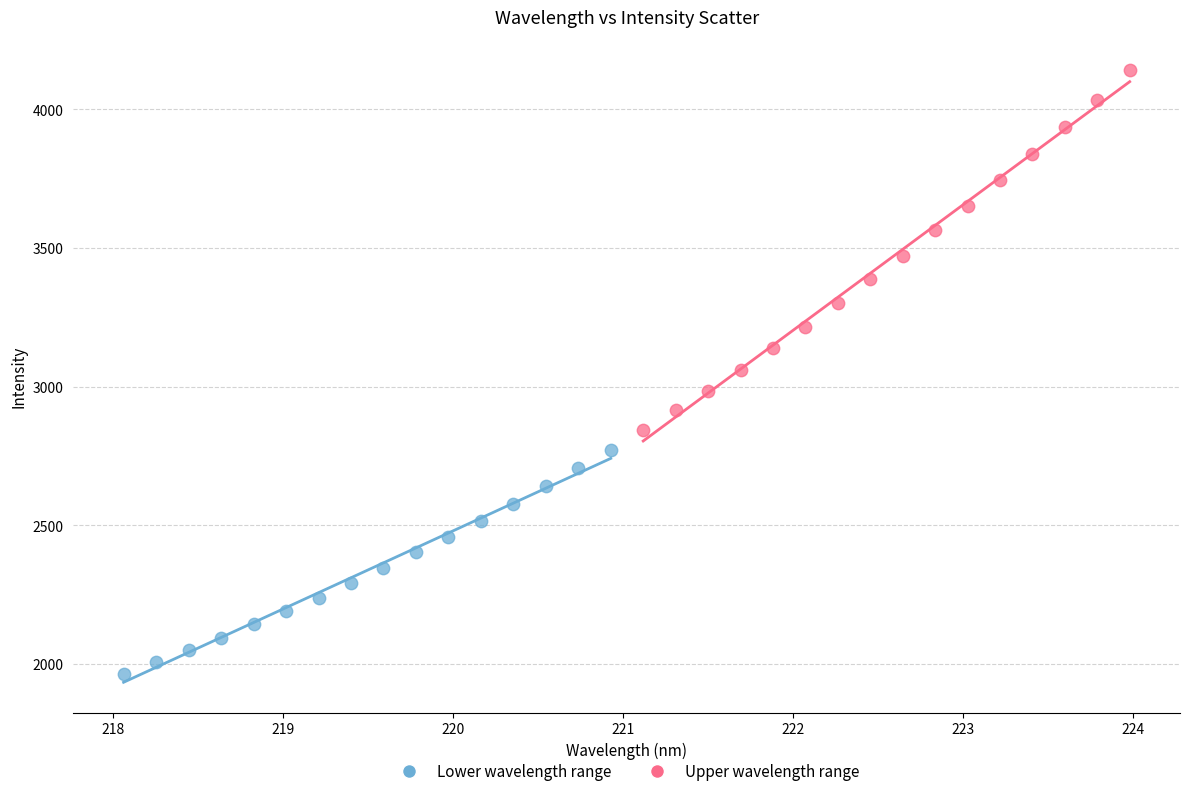

Which series contains the lowest Y value?

Lower wavelength range